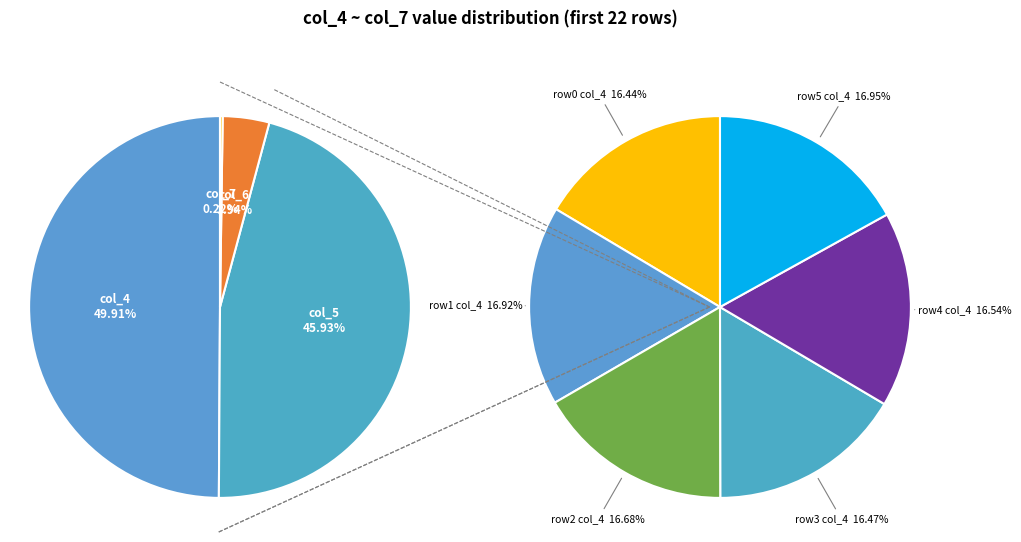

True or false: 9 accounts for 1% of the total.

False